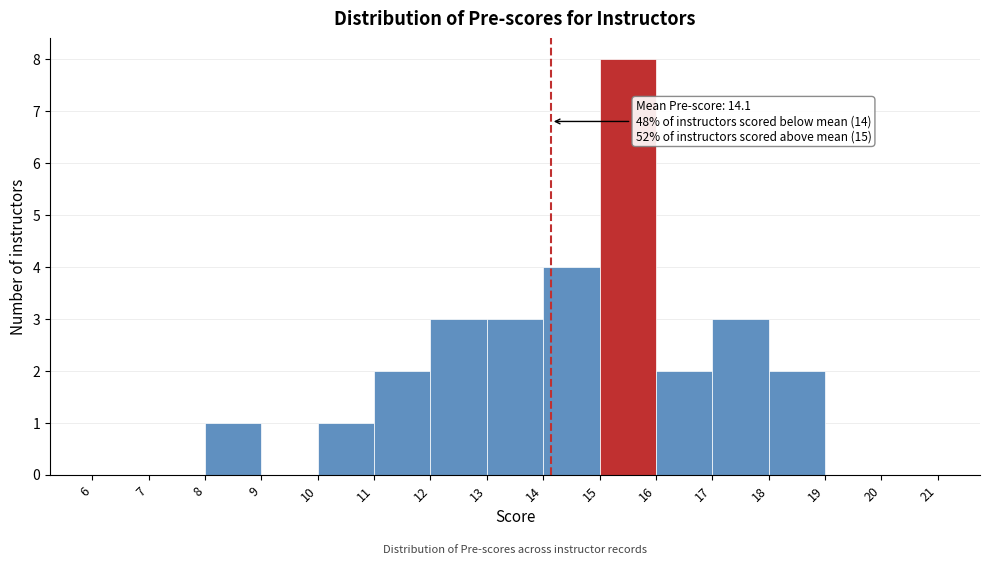

Which range on the x-axis has the tallest bar?

15 to 16